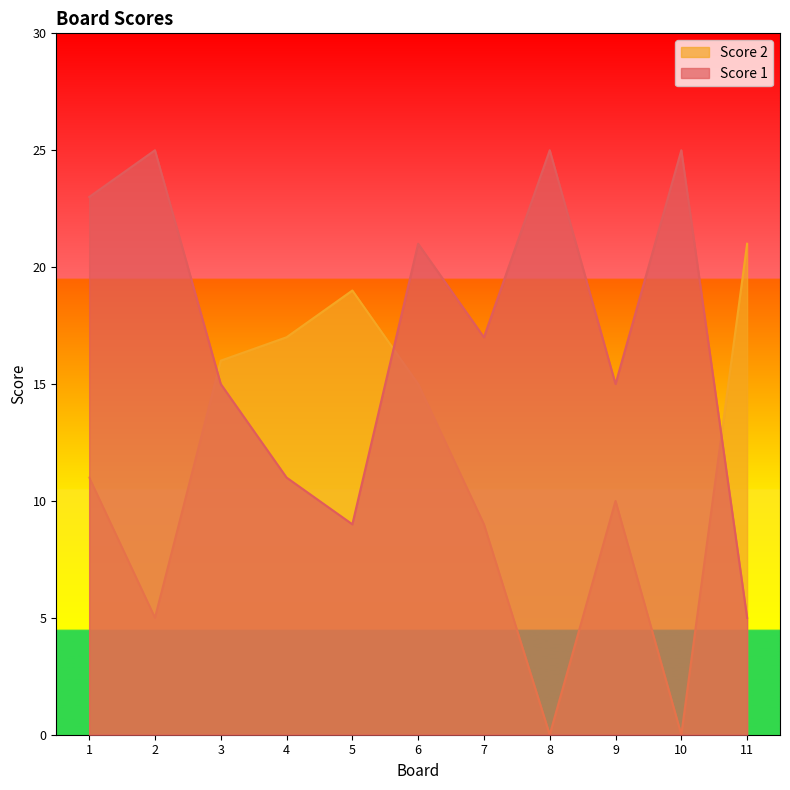

Reading left to right, what are all the values shown in this chart?

Score 1: 23	25	15	11	9	21	17	25	15	25	5
Score 2: 11	5	16	17	19	15	9	0	10	0	21